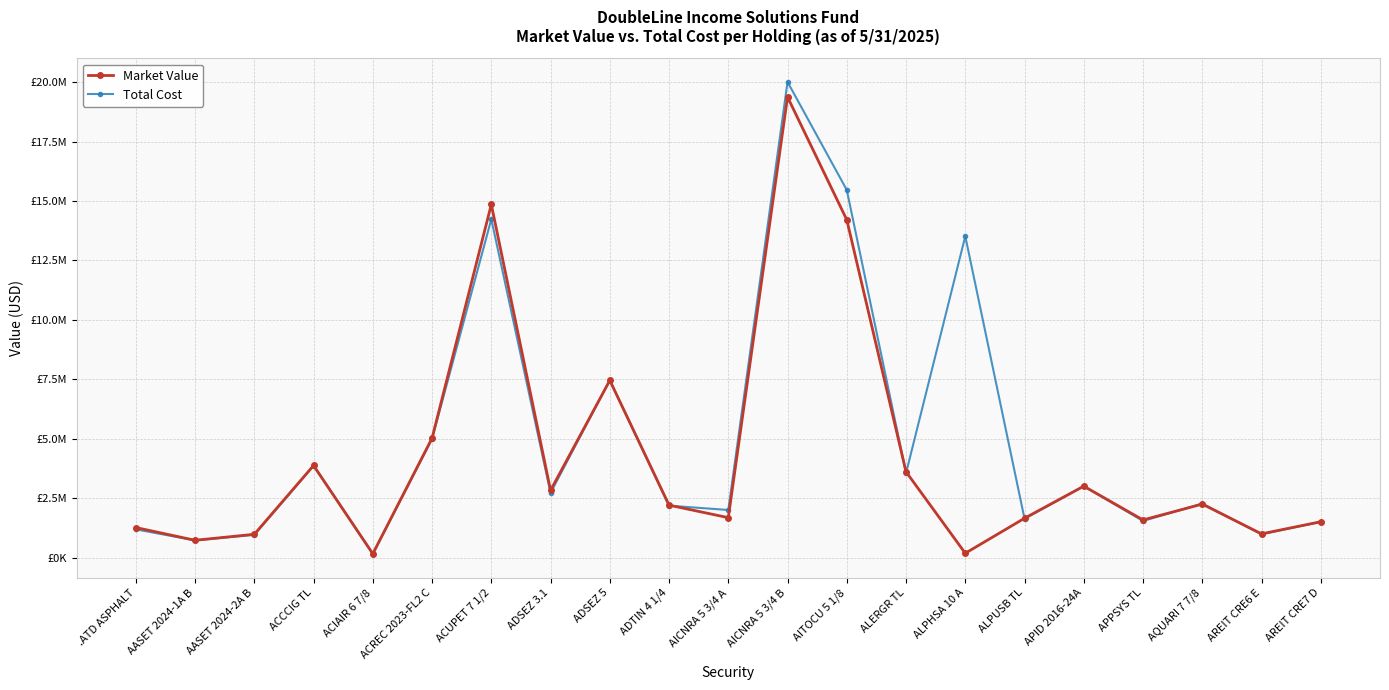

At which category is the sum across all series the highest?

AICNRA 5 3/4 B